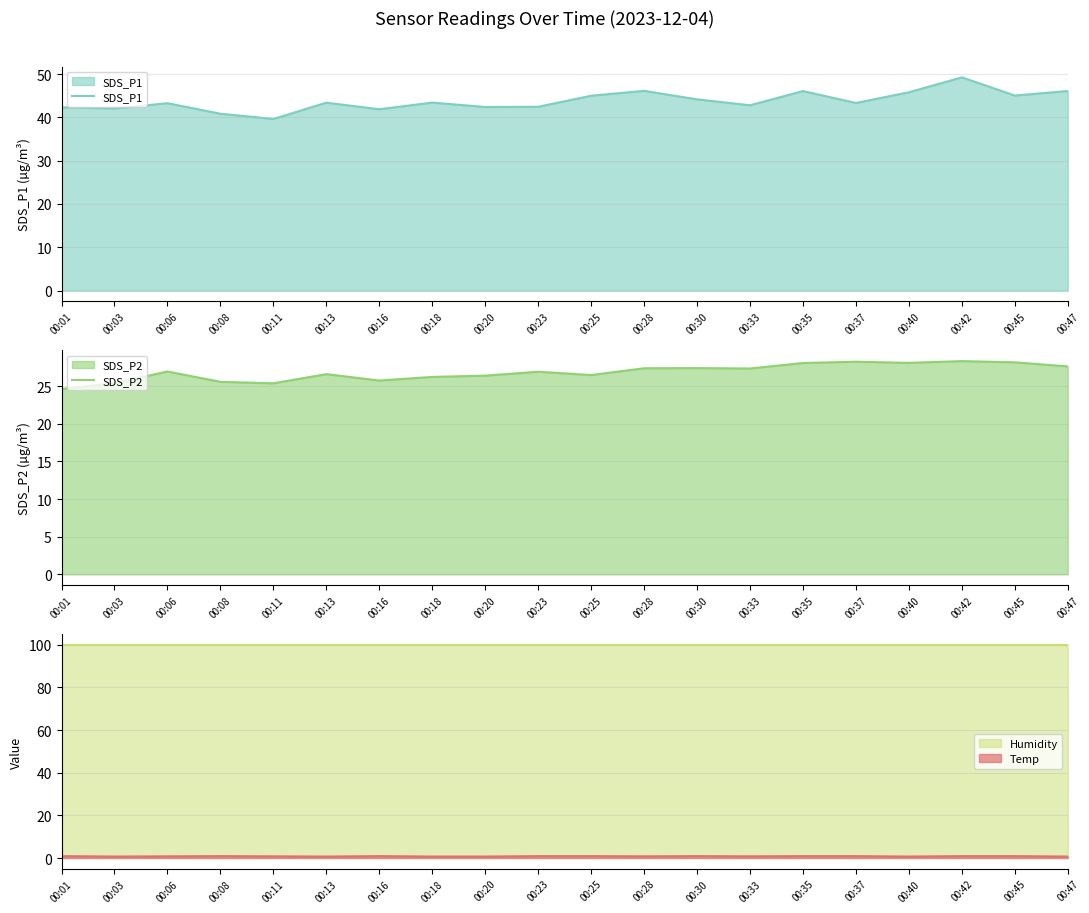

How many categories are shown in the chart?

20